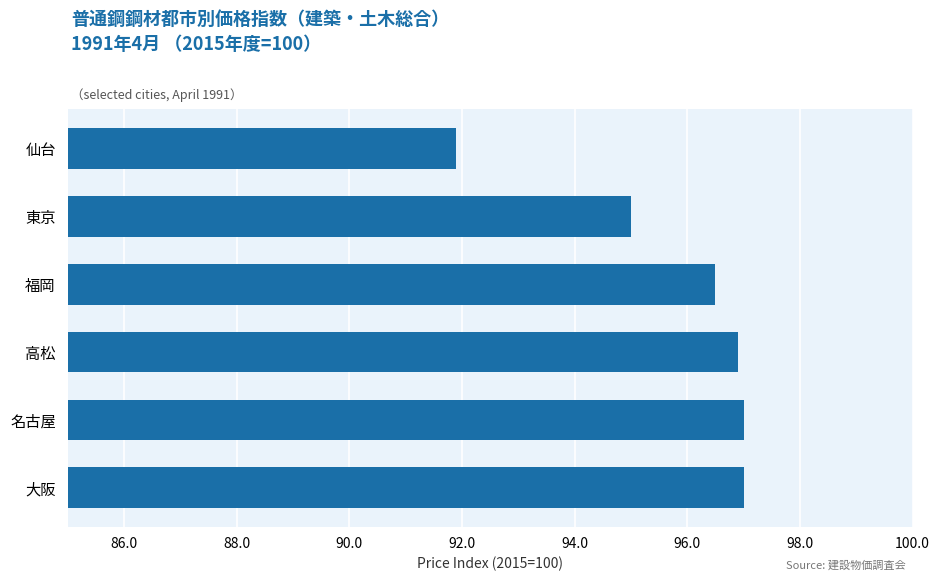

What is the change in value from 福岡 to 東京?

-1.5